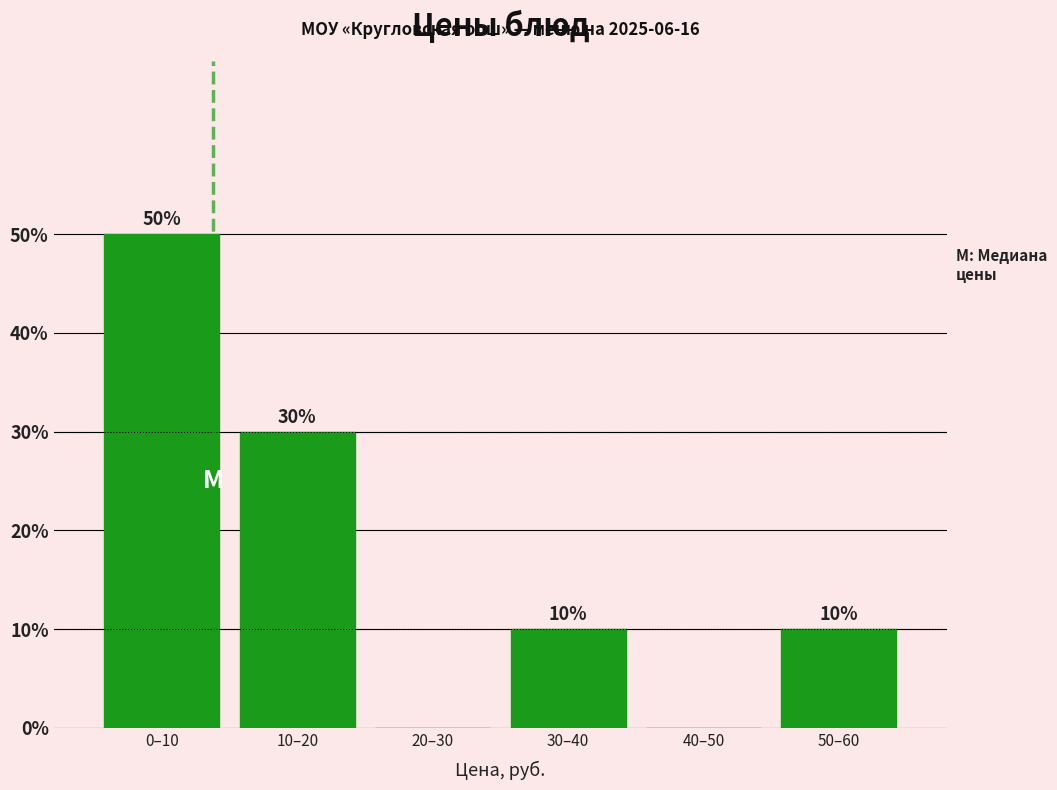

Reading right to left, what are all the values shown in this chart?

50–60=10	40–50=0	30–40=10	20–30=0	10–20=30	0–10=50